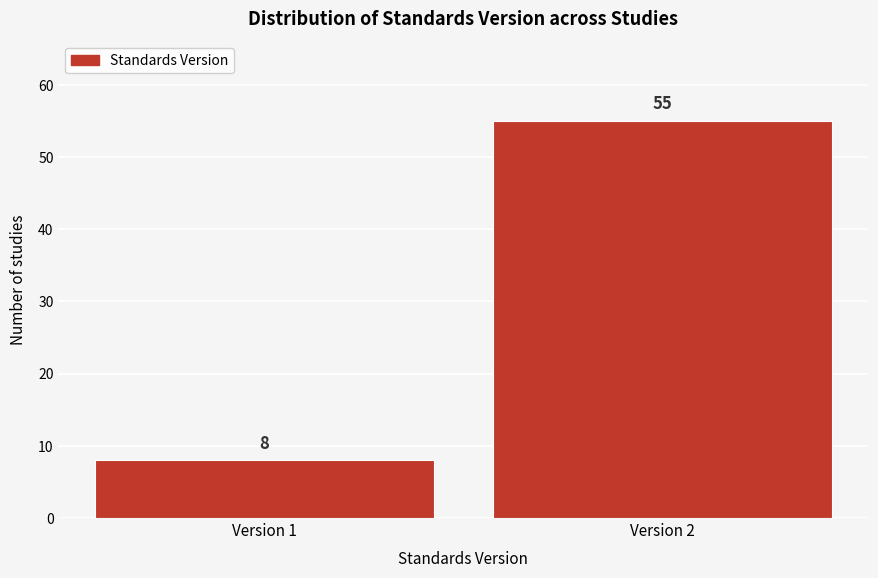

Reading left to right, what are all the values shown in this chart?

Version 1=8	Version 2=55